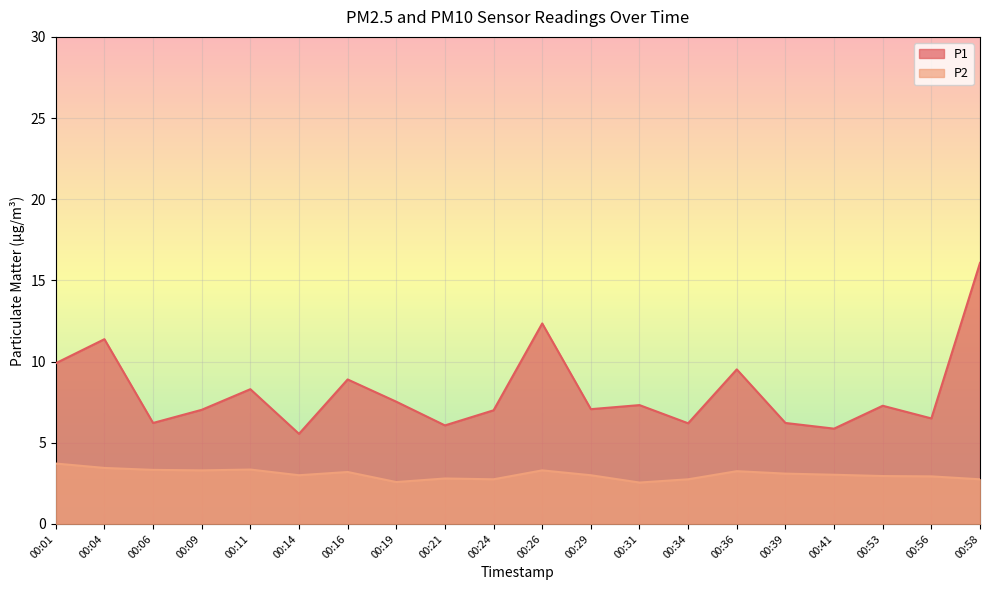

What is the spread (max minus min) of values at 00:06?

2.9